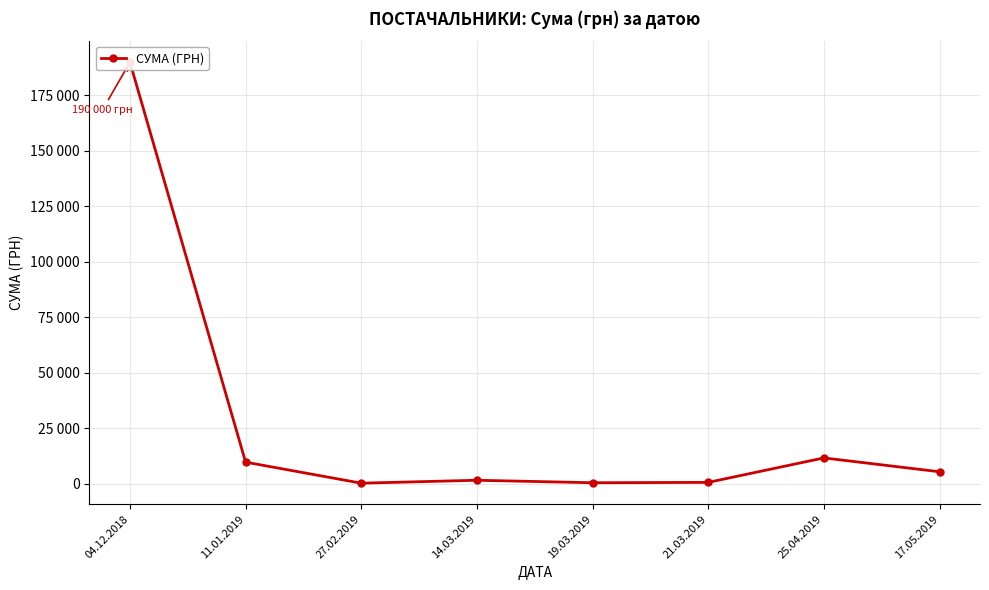

What is the minimum value shown in the chart?

176.0